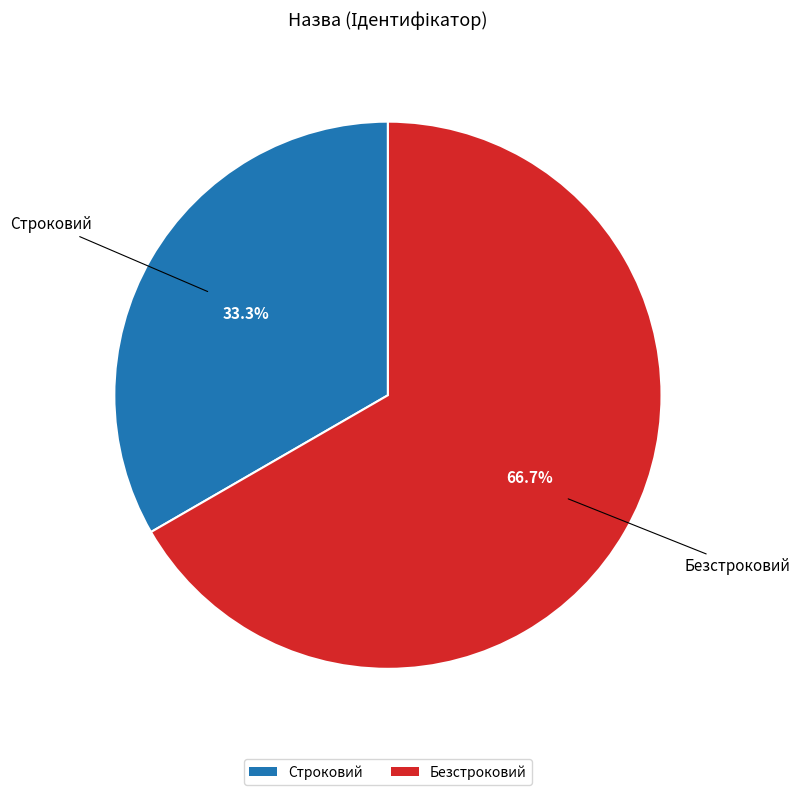

Between Строковий and Безстроковий, which is larger?

Безстроковий